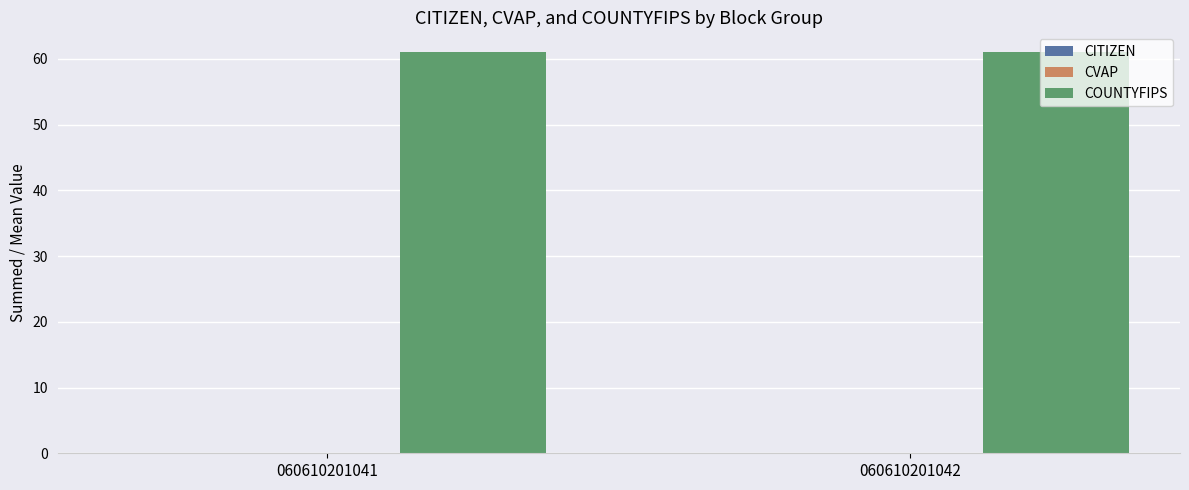

Rank the categories by COUNTYFIPS value from lowest to highest.

060610201041, 060610201042